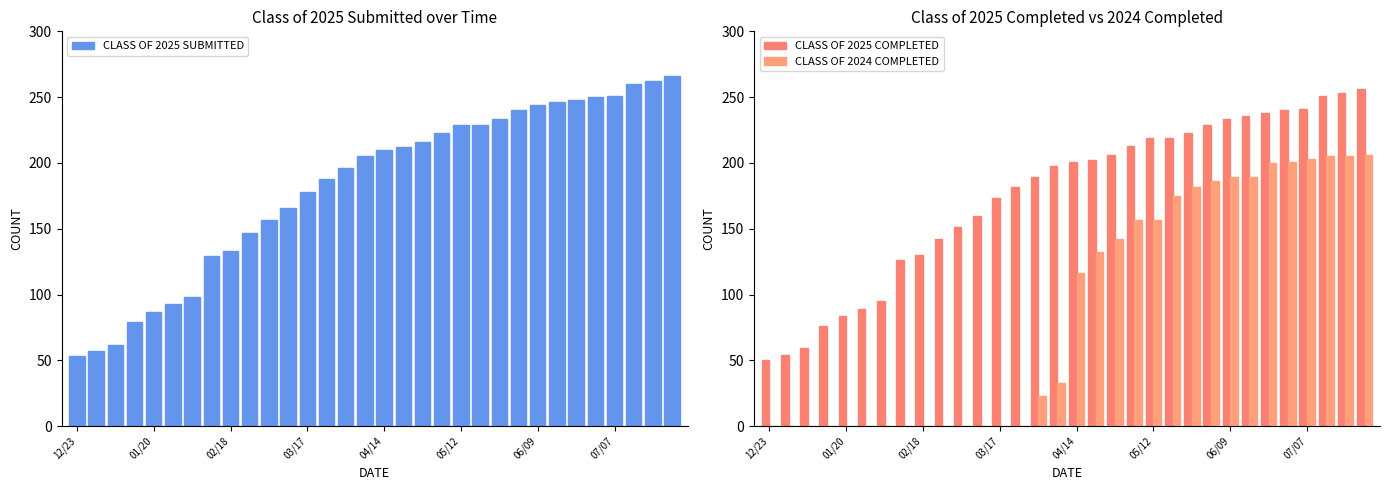

Read the CLASS OF 2025 COMPLETED value at 05/12, to the nearest 50.

200